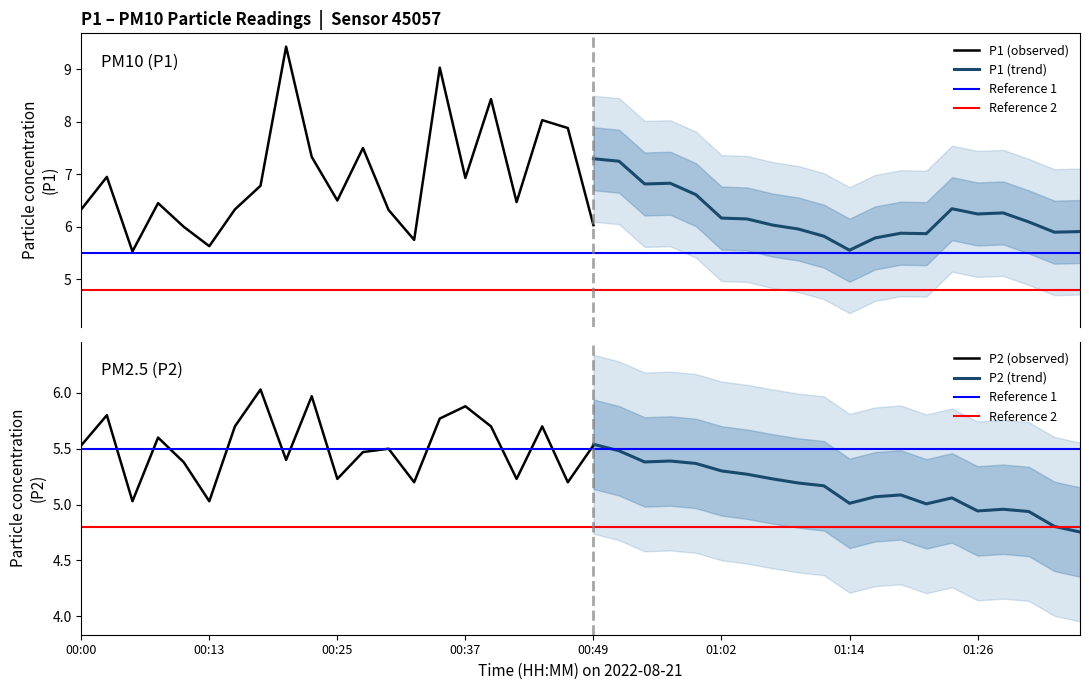

What is the minimum value for P1 (observed)?

5.5